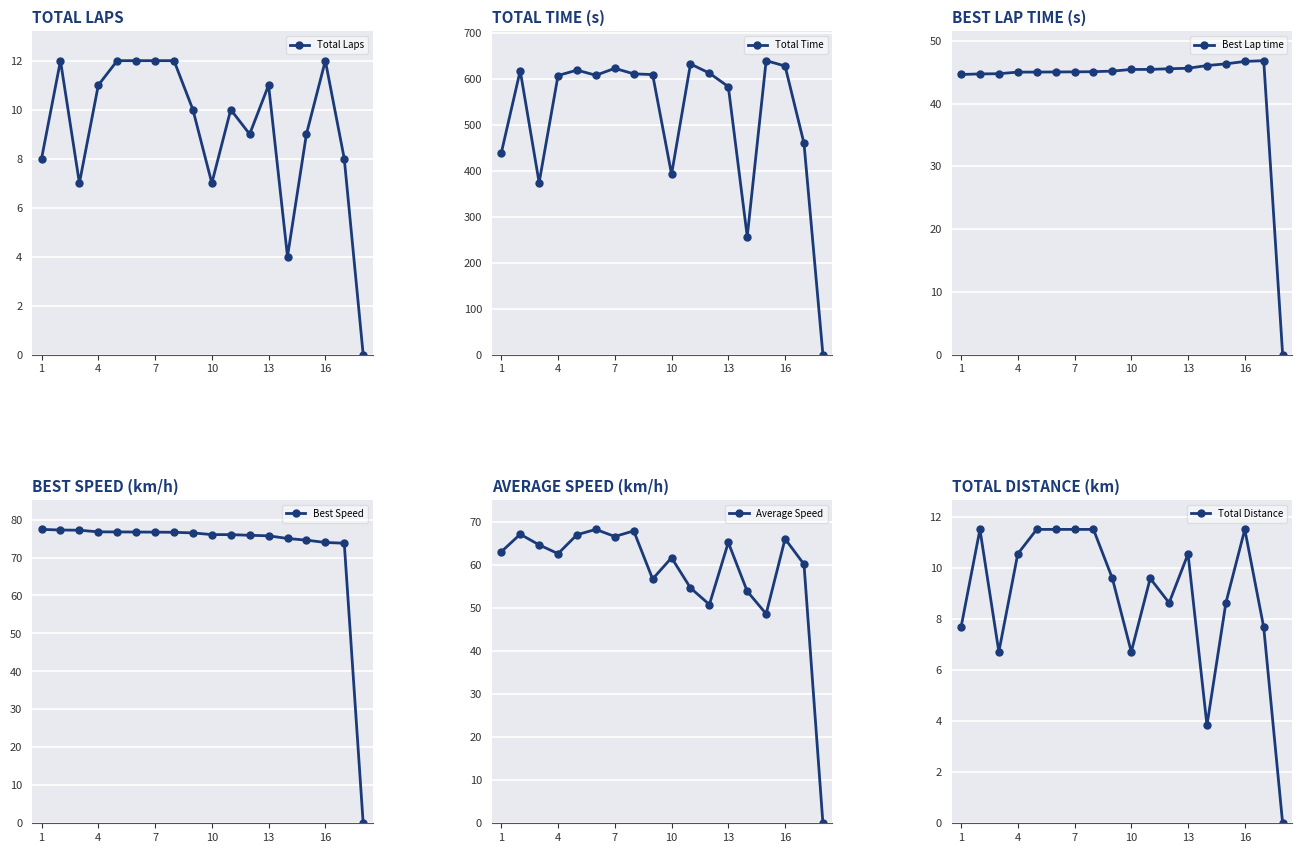

True or false: Total Distance has more than 0 interior local peaks.

True